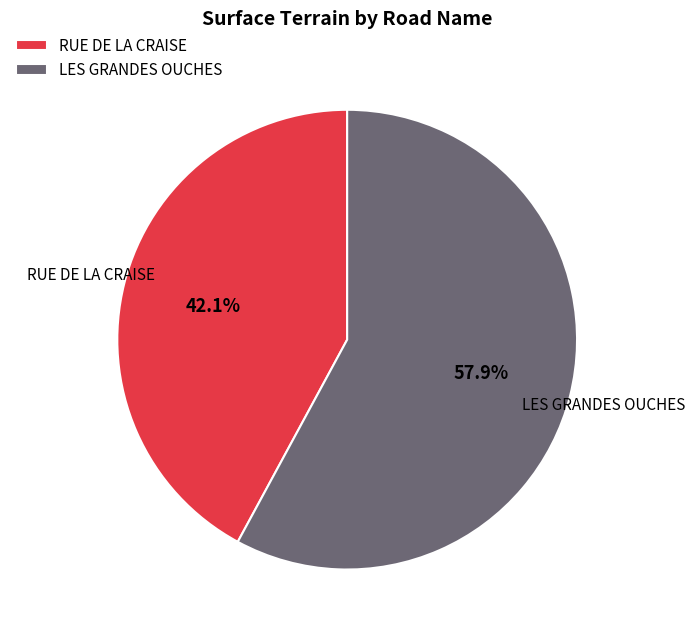

Rank the categories by value from highest to lowest.

LES GRANDES OUCHES, RUE DE LA CRAISE